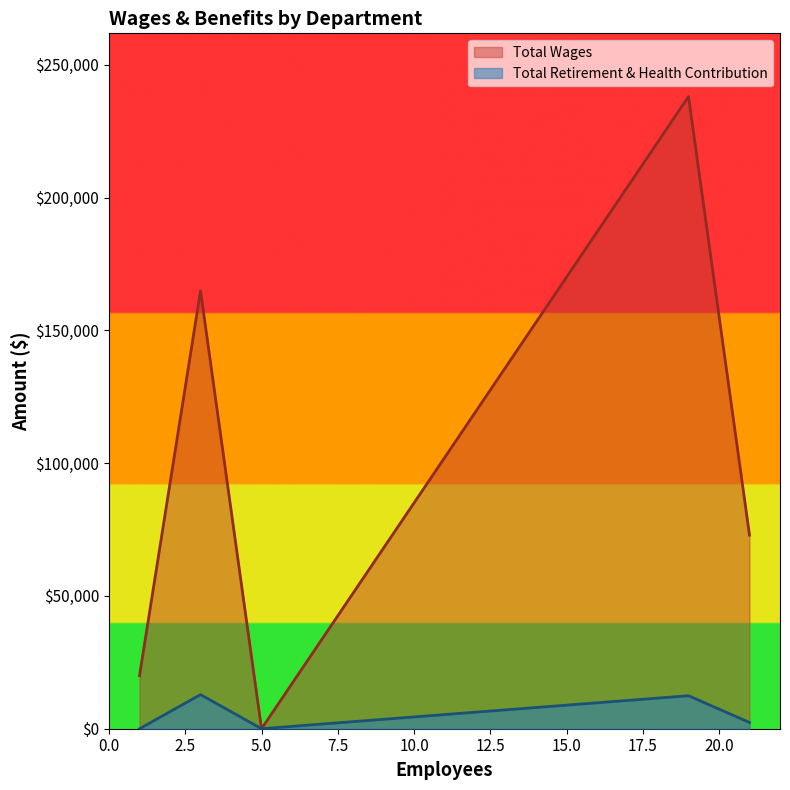

What is the difference between the second highest and minimum values in the Total Retirement & Health Contribution series?

12428